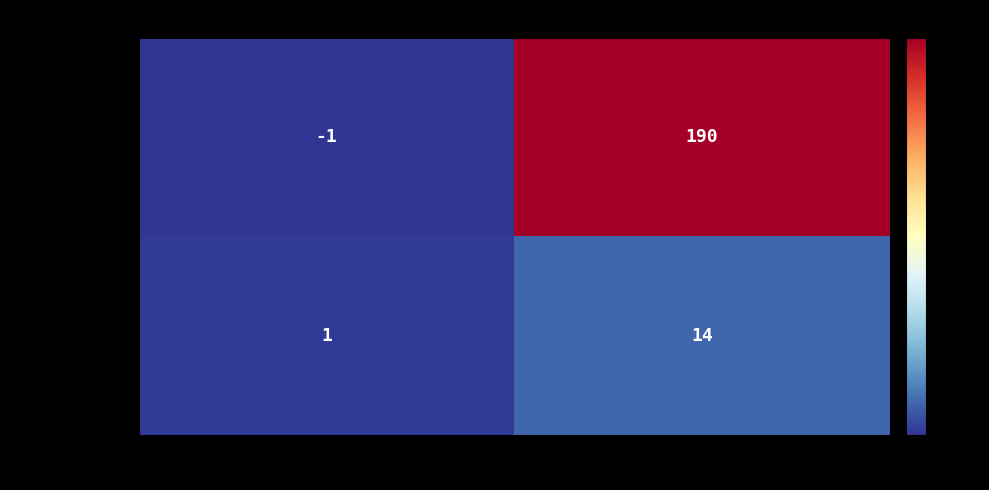

What is the smallest value displayed?

-1